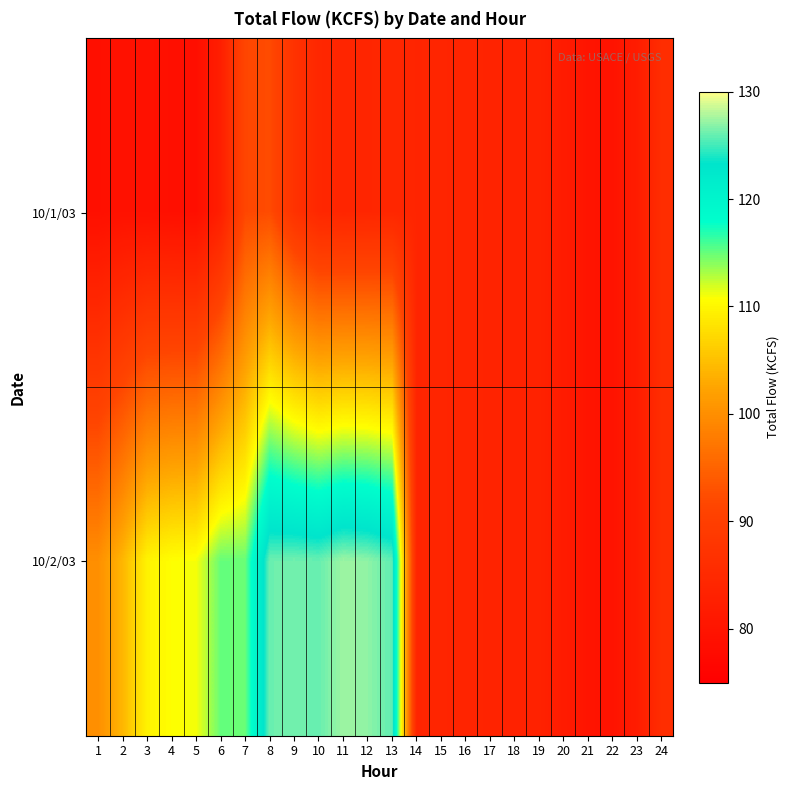

What is the minimum value shown in the chart?

78.6